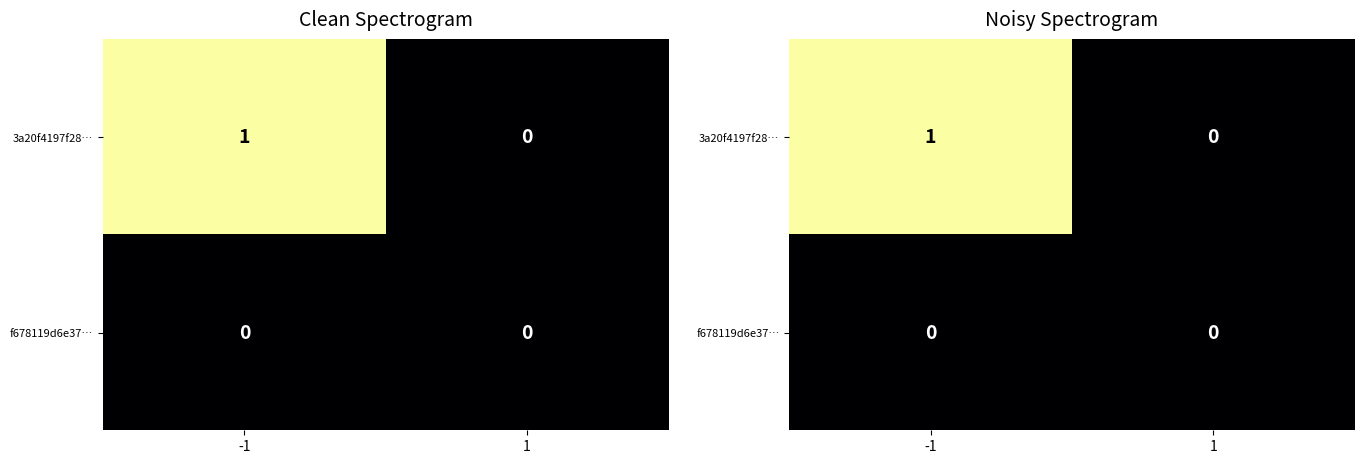

Is it true that 3a20f4197f28… equals 1 at -1?

True